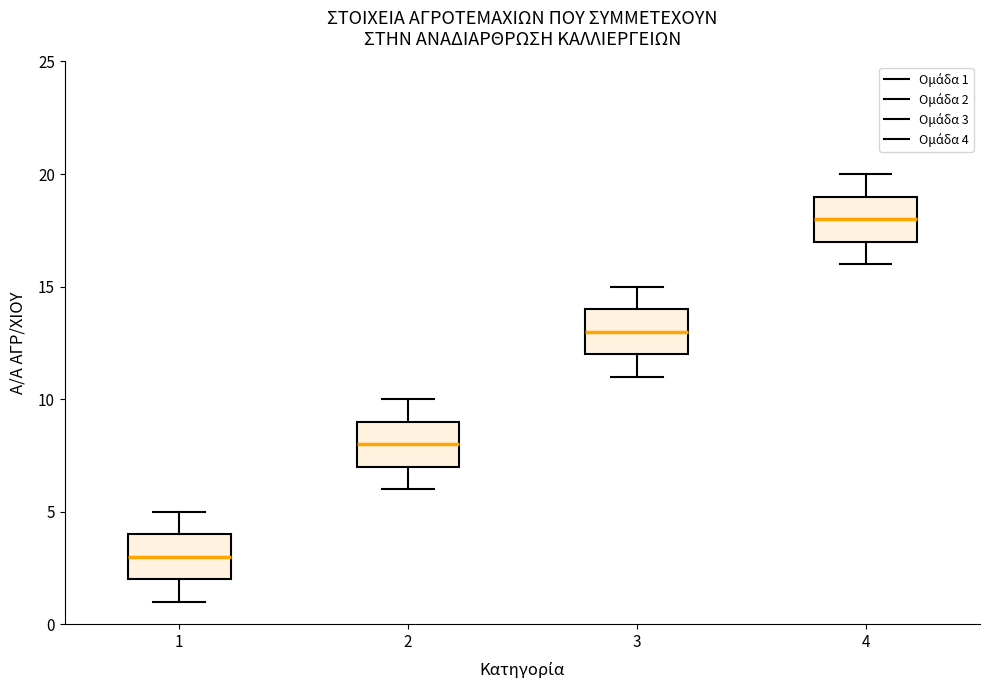

Reading left to right, transcribe this box plot: for each box, give where its median line is, the range the box spans, and where its two whiskers end, as read against the y-axis. The values are not printed on the chart, so give them approximately, as read against the axis.

1: median 3, box 2 to 4, whiskers 1 to 5
2: median 8, box 7 to 9, whiskers 6 to 10
3: median 13, box 12 to 14, whiskers 11 to 15
4: median 18, box 17 to 19, whiskers 16 to 20